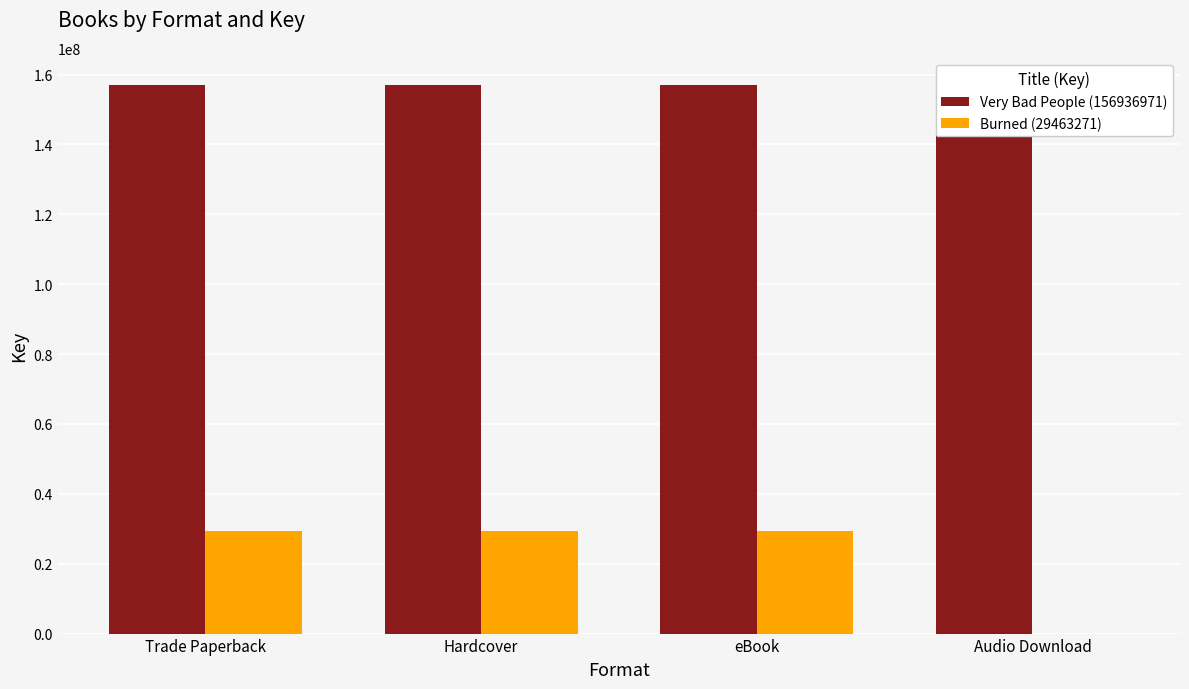

What is the value of the Very Bad People (156936971) bar at the 3rd from the left?

156936971